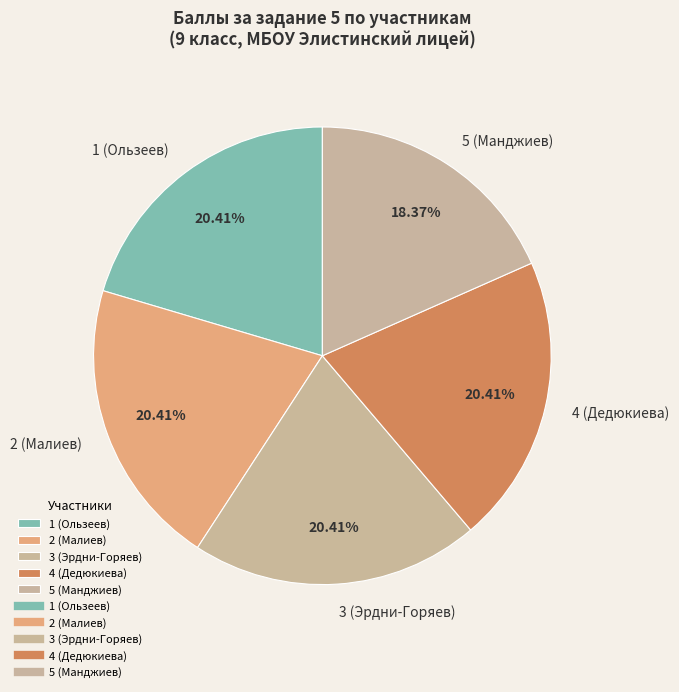

How many segments does this pie chart have?

5